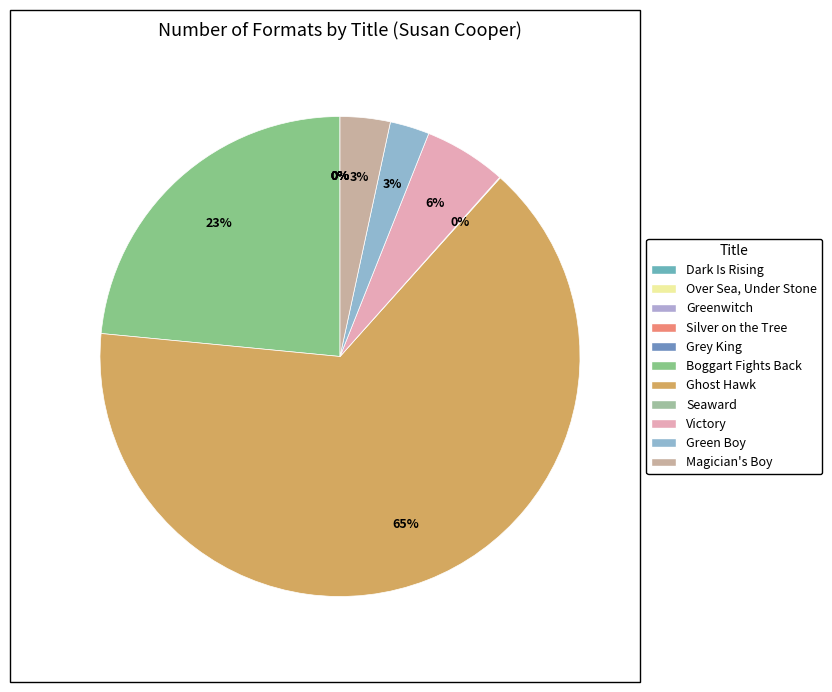

Combined, what portion of the pie is Magician's Boy and Silver on the Tree?

3.4%